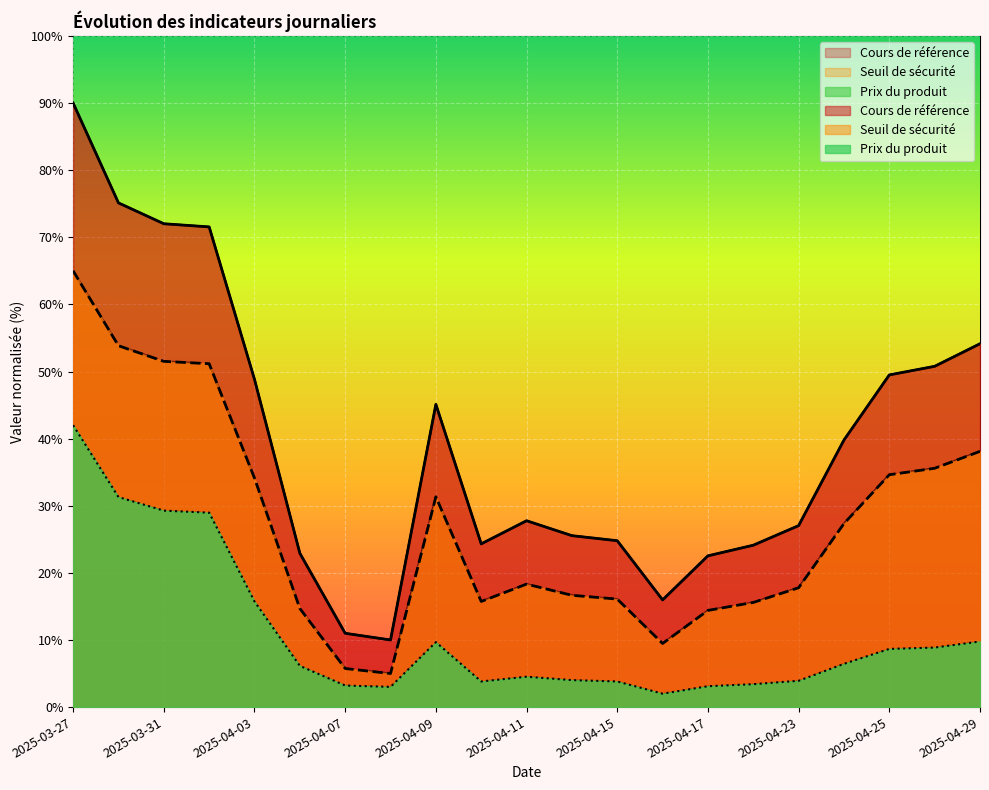

Reading left to right, transcribe all the data shown in this chart.

Seuil de sécurité: 65.0	53.8	51.5	51.2	34.1	14.7	5.7	5.0	31.3	15.7	18.3	16.7	16.1	9.5	14.4	15.6	17.8	27.3	34.6	35.6	38.1
Cours de référence: 90.0	75.1	72.0	71.5	48.8	22.9	11.0	10.0	45.1	24.3	27.8	25.5	24.8	16.0	22.5	24.1	27.0	39.8	49.5	50.8	54.1
Prix du produit: 42.0	31.3	29.3	29.0	15.7	6.1	3.2	3.0	9.7	3.8	4.5	4.0	3.8	2.0	3.1	3.4	3.9	6.4	8.7	8.9	9.8